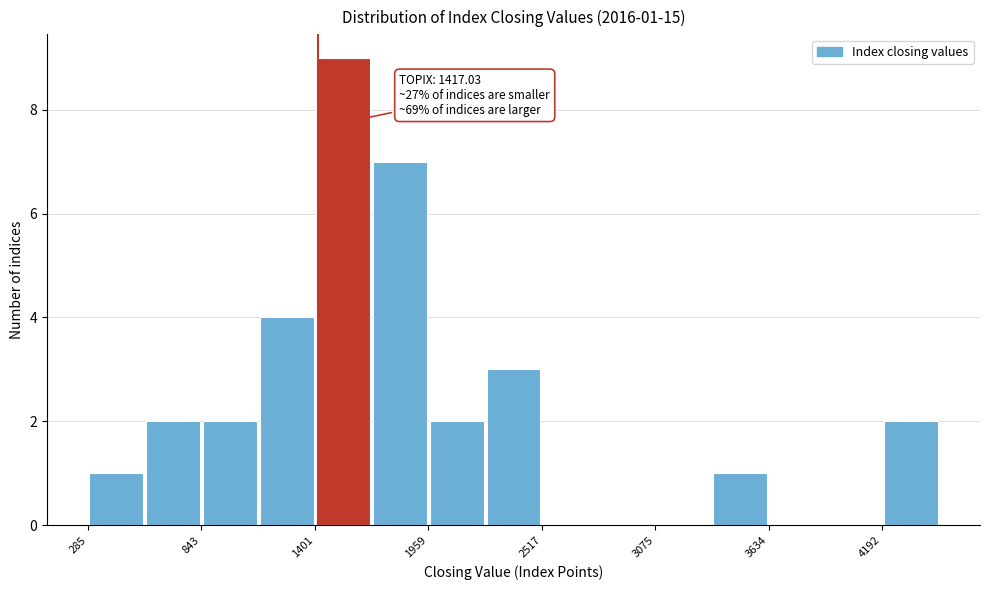

Read against the x-axis, roughly where is the centre of the tallest bar?

1500